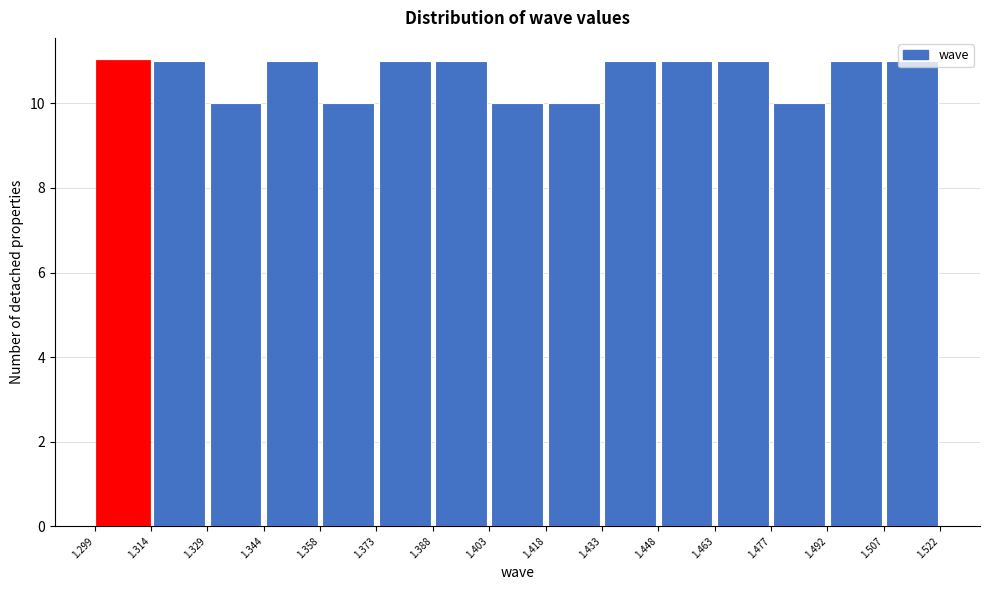

Reading left to right, list every bar in this chart as the range it spans on the x-axis followed by its height. The values are not printed on the chart, so give them approximately, as read against the axis.

1.299 to 1.314: 11
1.314 to 1.329: 11
1.329 to 1.344: 10
1.344 to 1.358: 11
1.358 to 1.373: 10
1.373 to 1.388: 11
1.388 to 1.403: 11
1.403 to 1.418: 10
1.418 to 1.433: 10
1.433 to 1.448: 11
1.448 to 1.463: 11
1.463 to 1.477: 11
1.477 to 1.492: 10
1.492 to 1.507: 11
1.507 to 1.522: 11